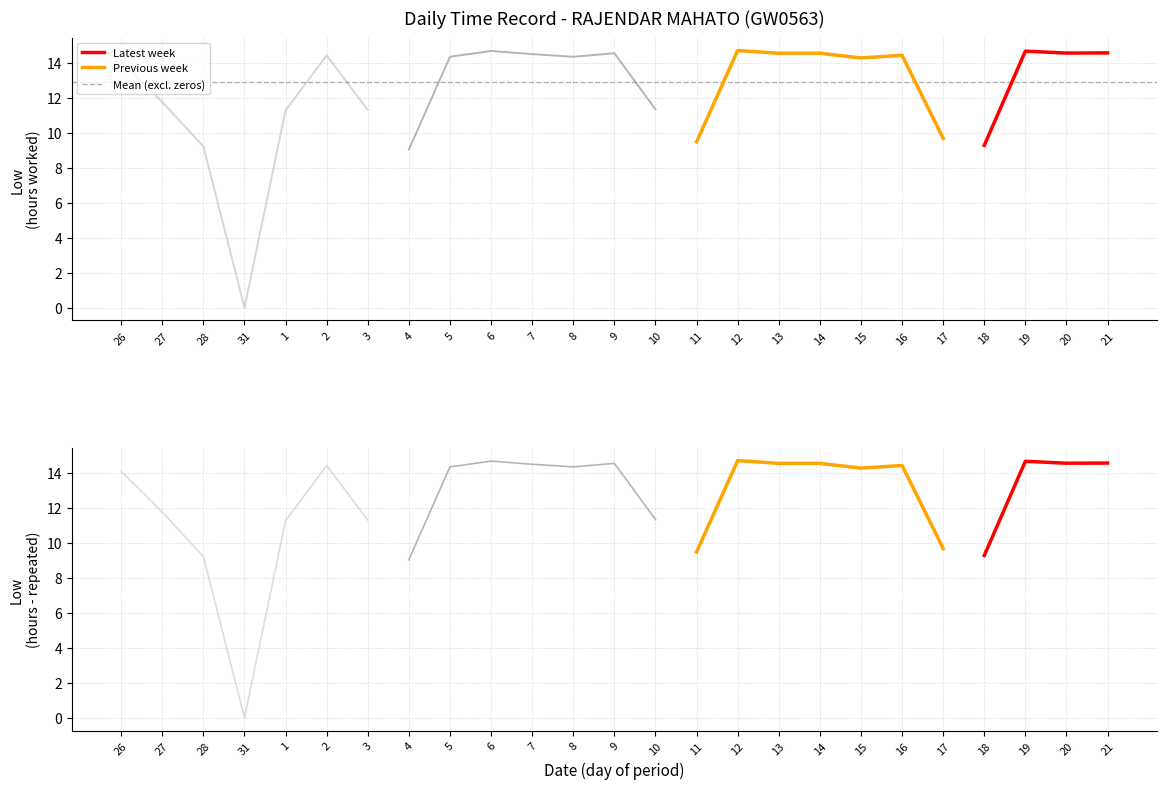

At which category does Low (hours worked) reach its first local valley?

31